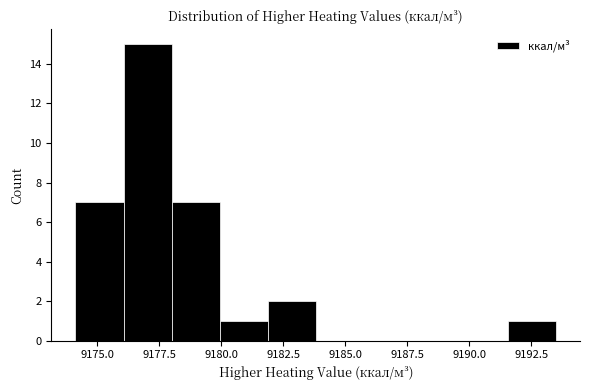

Read against the x-axis, roughly where is the centre of the tallest bar?

9177.0